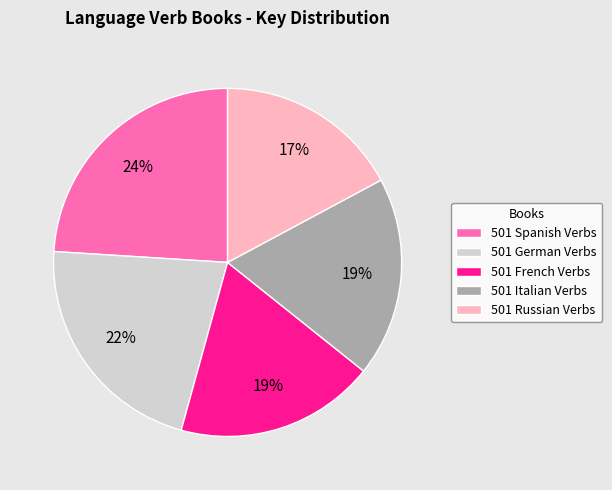

To the nearest percent, what is the average slice percentage?

20%